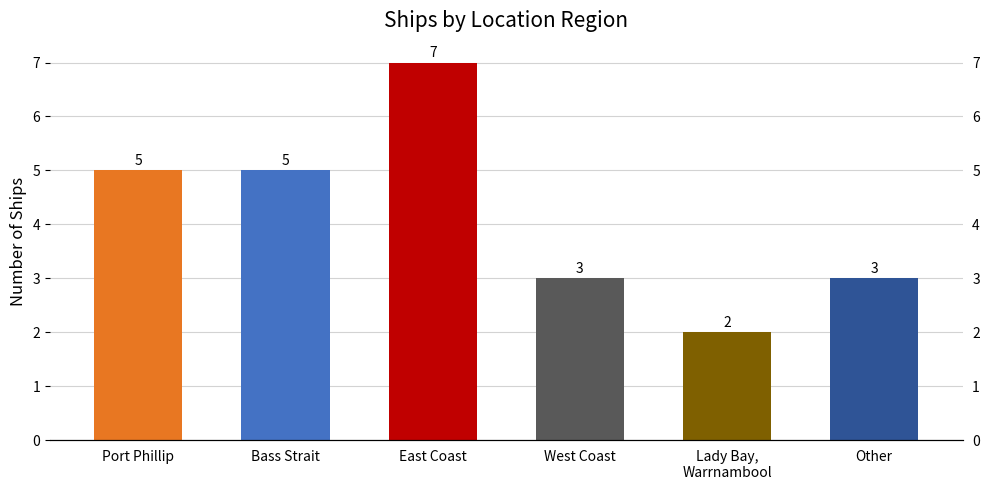

What is the smallest value displayed?

2